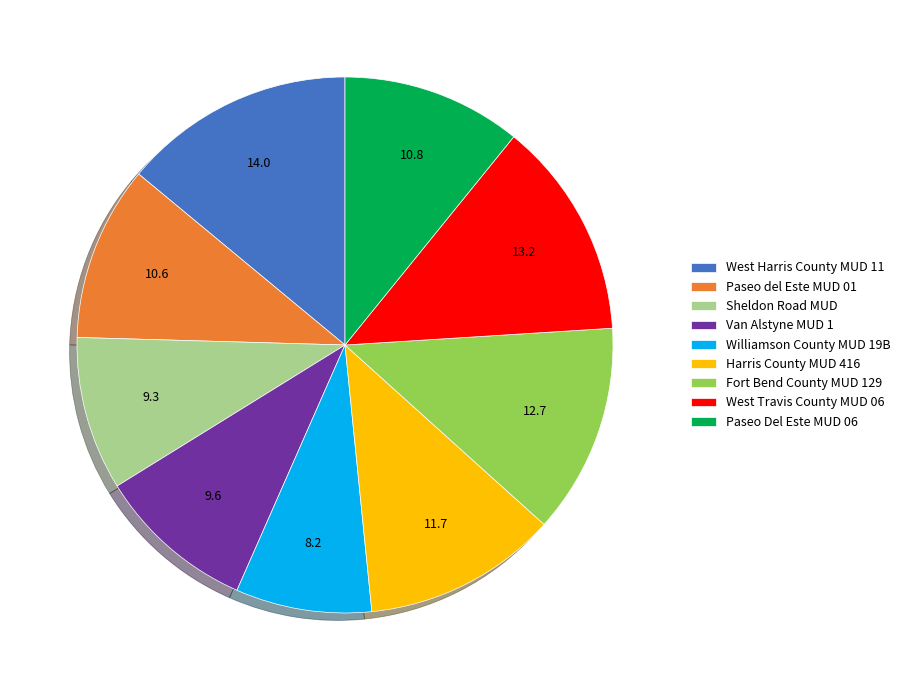

Count the number of slices in the pie.

9